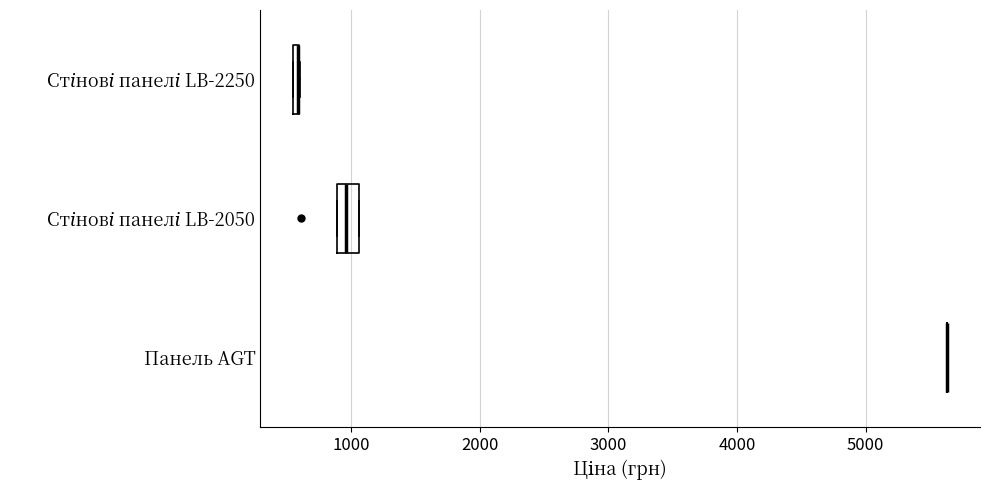

Where does the median line of the box for Стінові панелі LB-2050 sit on the x-axis? The values are not printed on the chart, so give them approximately, as read against the axis.

1000